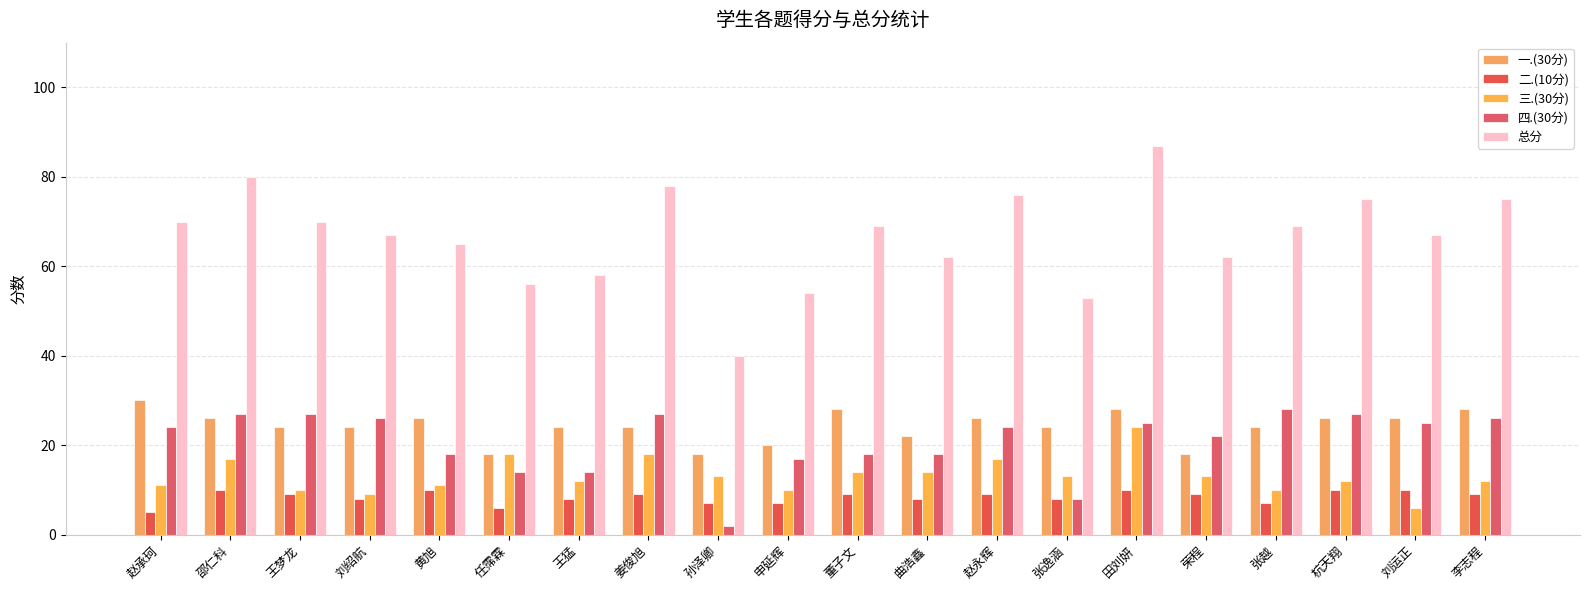

Which series has the largest total across all categories?

总分